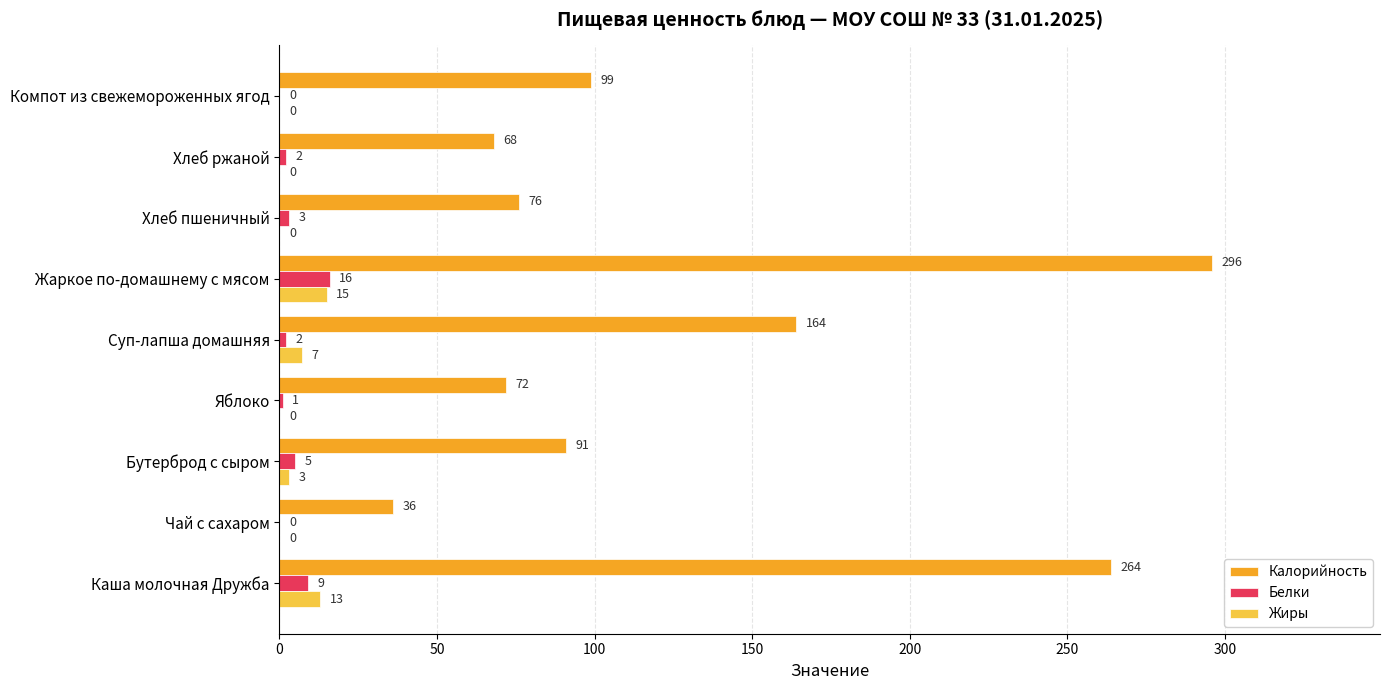

The value of Калорийность at Компот из свежемороженных ягод is 155. True or false?

False